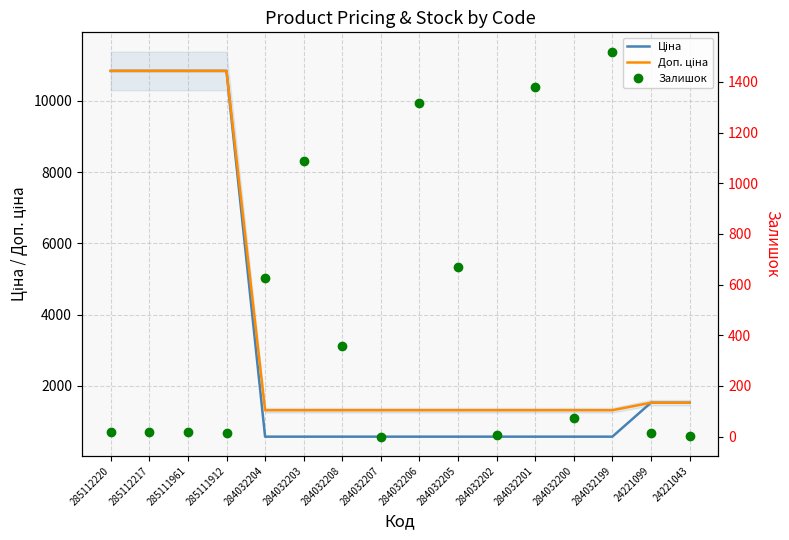

True or false: Ціна has more than 1 interior local peaks.

False